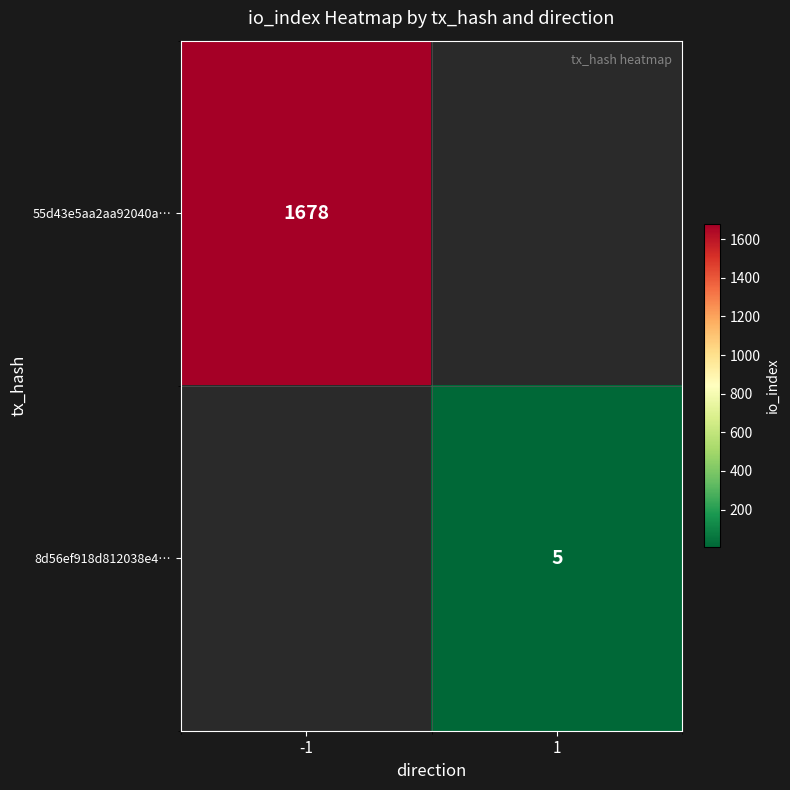

The 8d56ef918d812038e4… series shows 1 at 1. True or false?

False